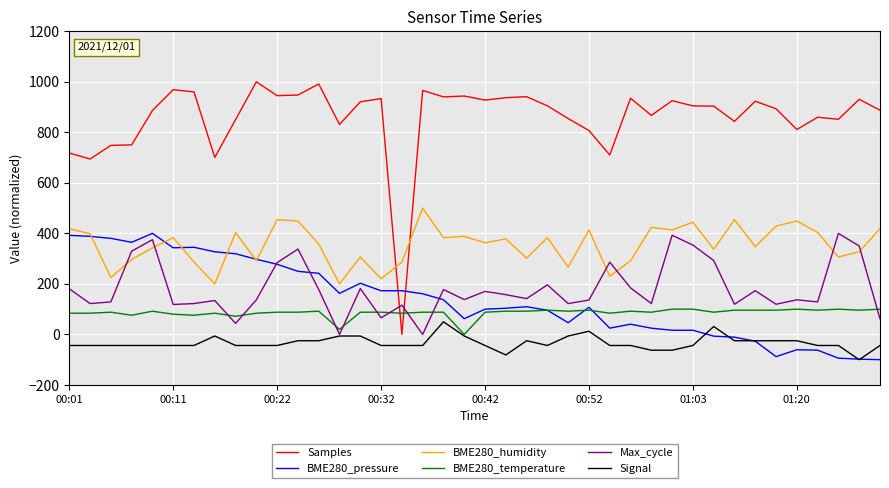

Which series has the widest spread of values?

Samples